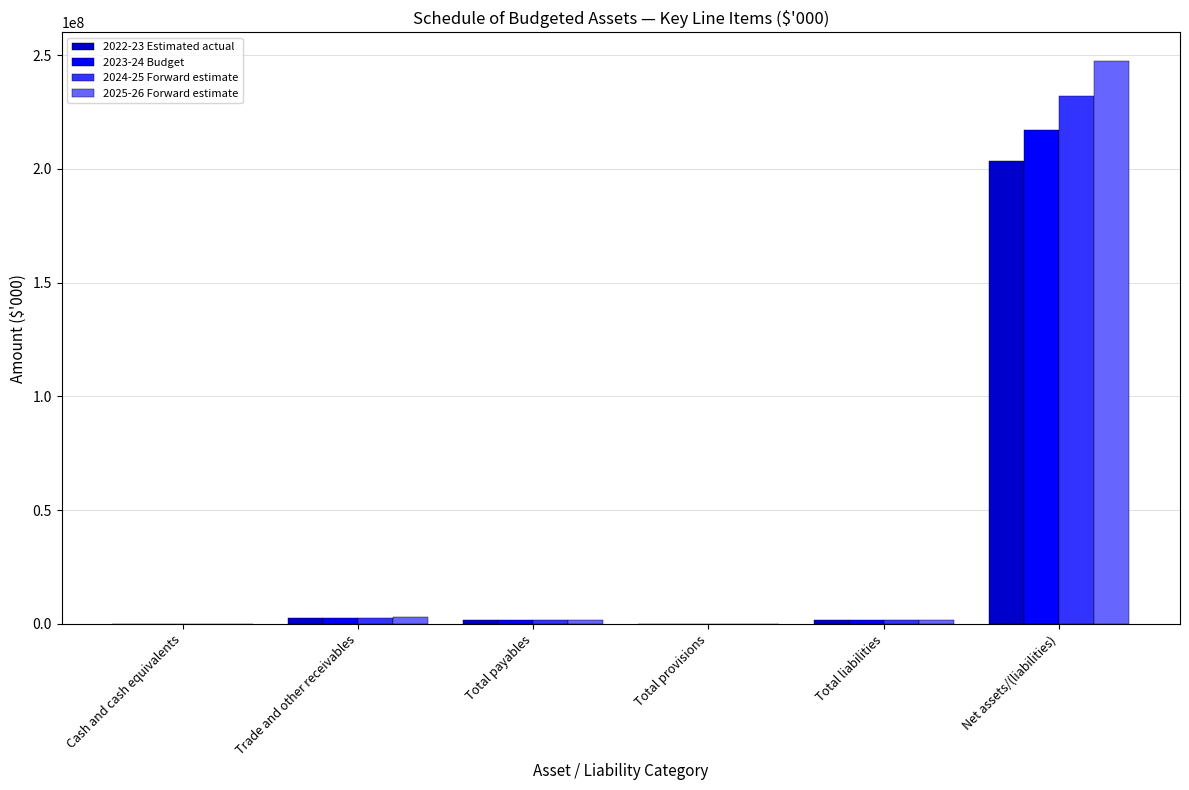

At which category is the sum across all series the highest?

Net assets/(liabilities)